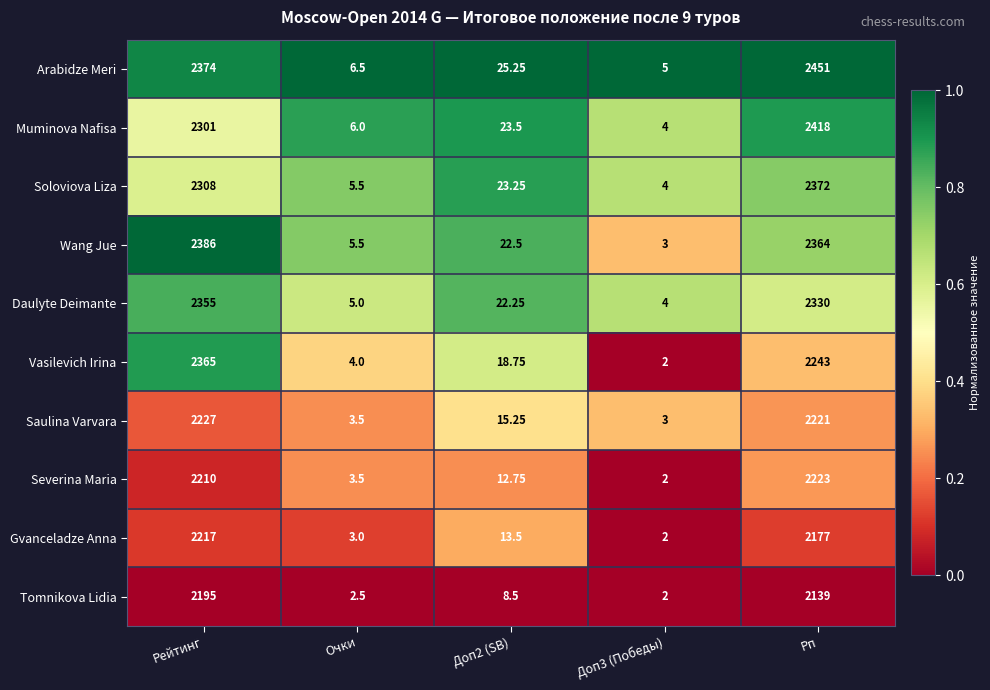

How many categories are shown in the chart?

5